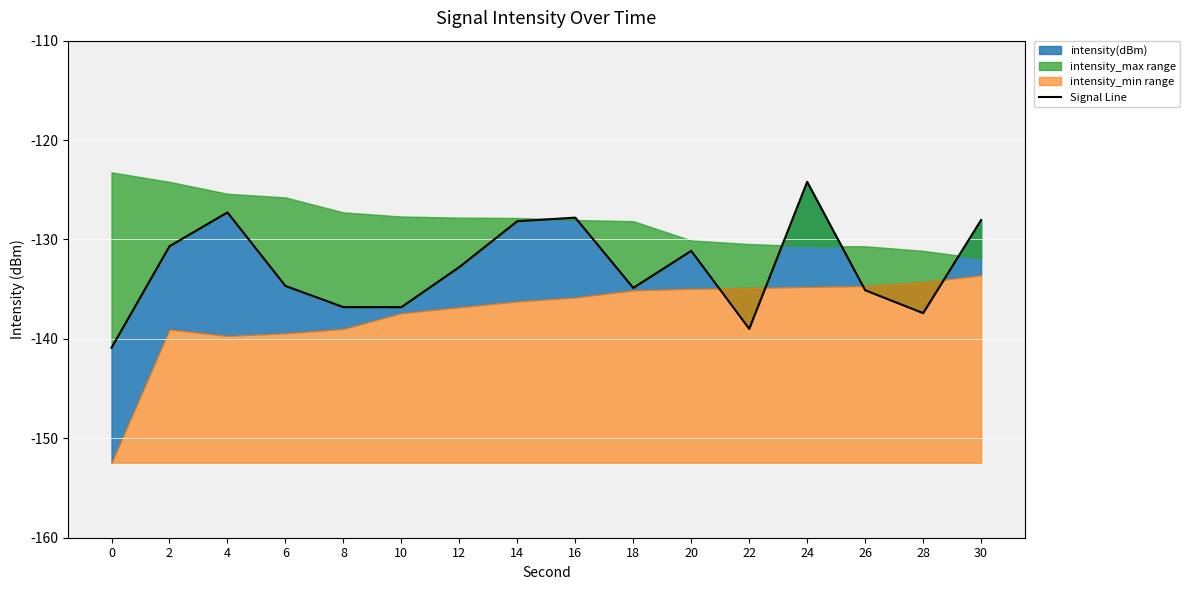

Reading right to left, what are all the values shown in this chart?

-128.0	-137.4	-135.1	-124.2	-139.0	-131.1	-134.9	-127.8	-128.2	-132.8	-136.8	-136.8	-134.7	-127.3	-130.7	-140.9